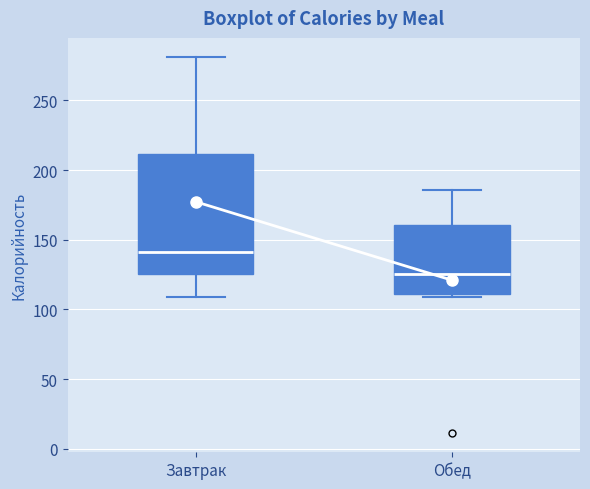

Where does the median line of the box for Обед sit on the y-axis? The values are not printed on the chart, so give them approximately, as read against the axis.

125